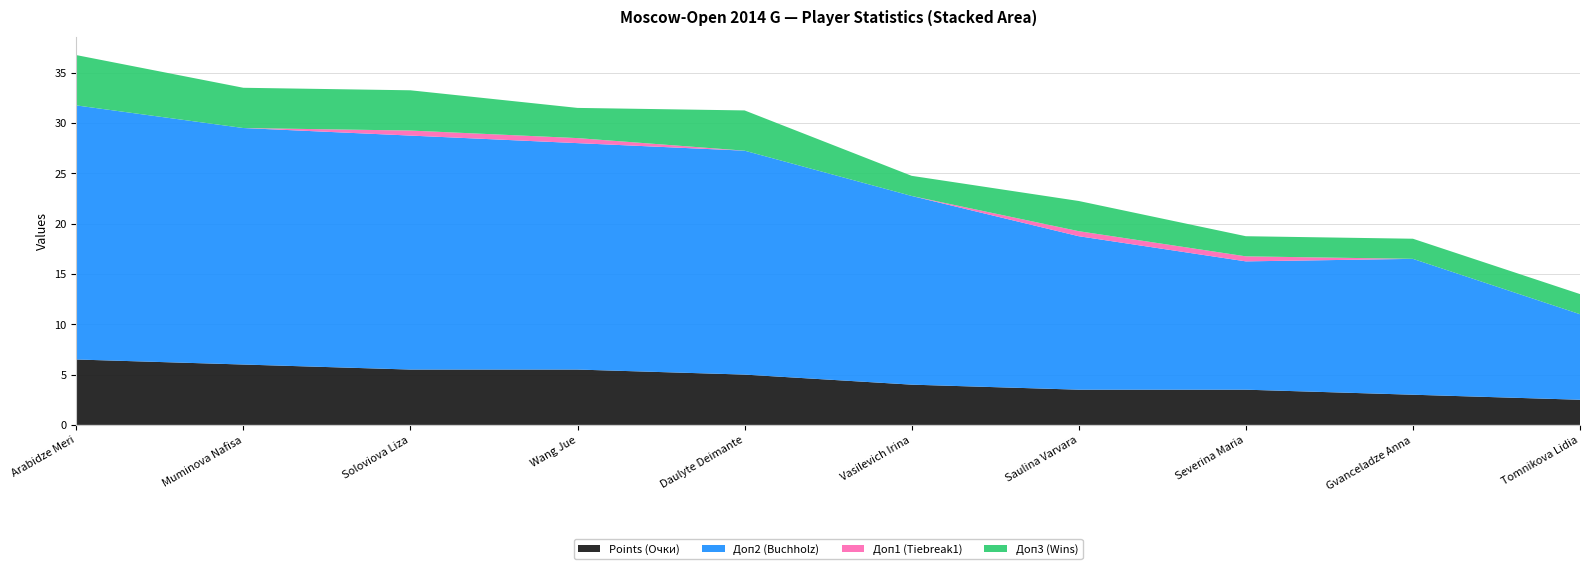

Reading left to right, transcribe all the data shown in this chart.

Points (Очки): 6.5	6.0	5.5	5.5	5.0	4.0	3.5	3.5	3.0	2.5
Доп2 (Buchholz): 25.2	23.5	23.2	22.5	22.2	18.8	15.2	12.8	13.5	8.5
Доп1 (Tiebreak1): 0.0	0.0	0.5	0.5	0.0	0.0	0.5	0.5	0.0	0.0
Доп3 (Wins): 5.0	4.0	4.0	3.0	4.0	2.0	3.0	2.0	2.0	2.0